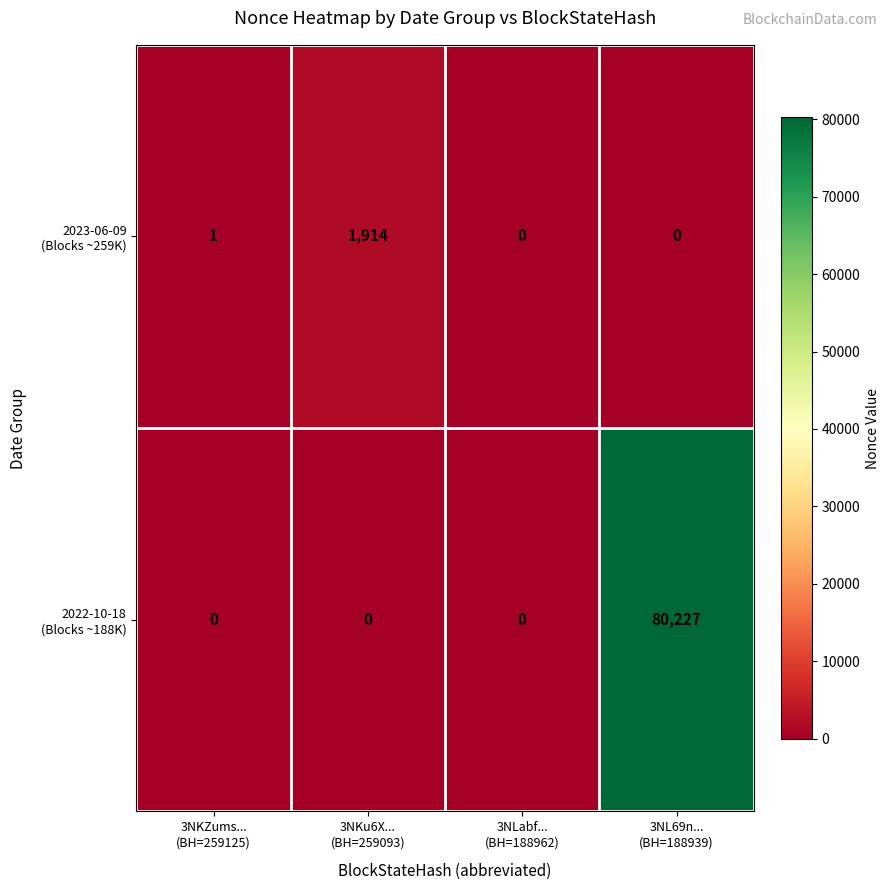

At which category is the sum across all series the highest?

3NL69n...
(BH=188939)